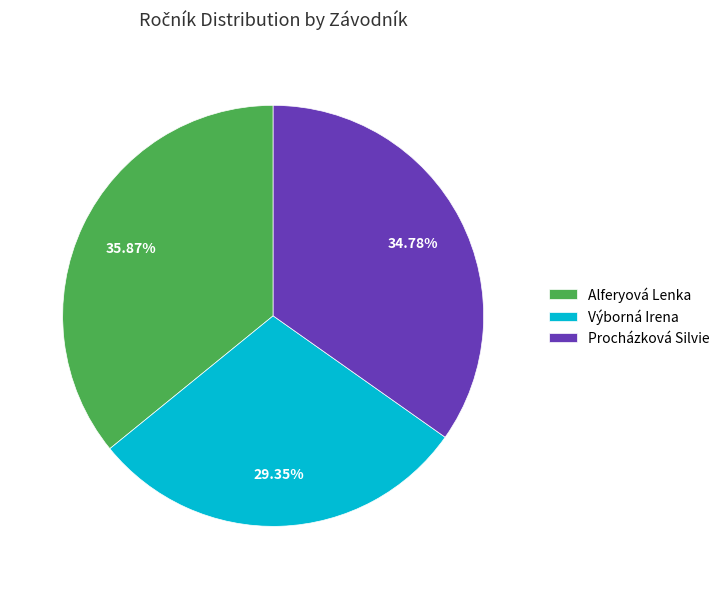

Which category has the biggest portion of the pie?

Alferyová Lenka